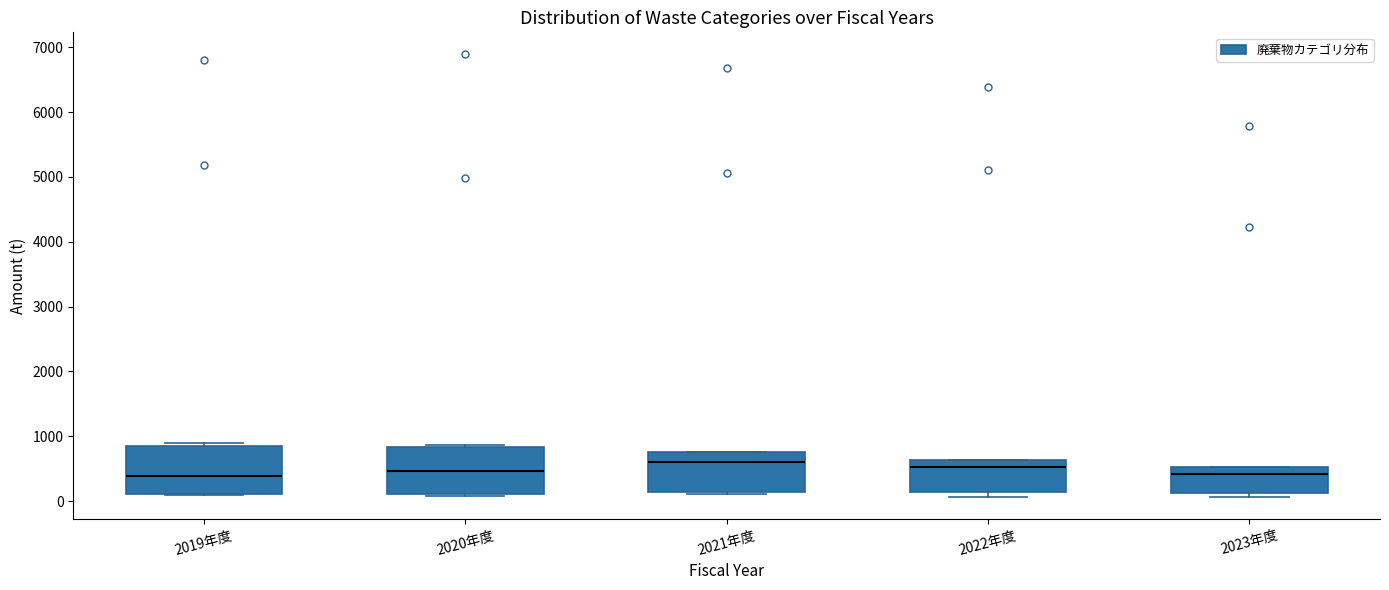

Where is the upper edge of the box for 2023年度 on the y-axis? The values are not printed on the chart, so give them approximately, as read against the axis.

500